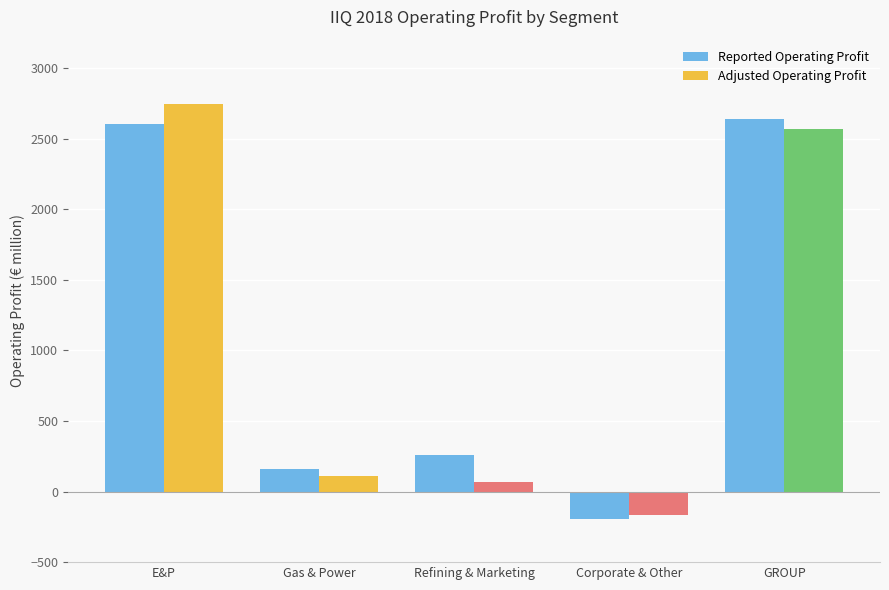

What is the value of the Adjusted Operating Profit bar at the 3rd from the left?

67